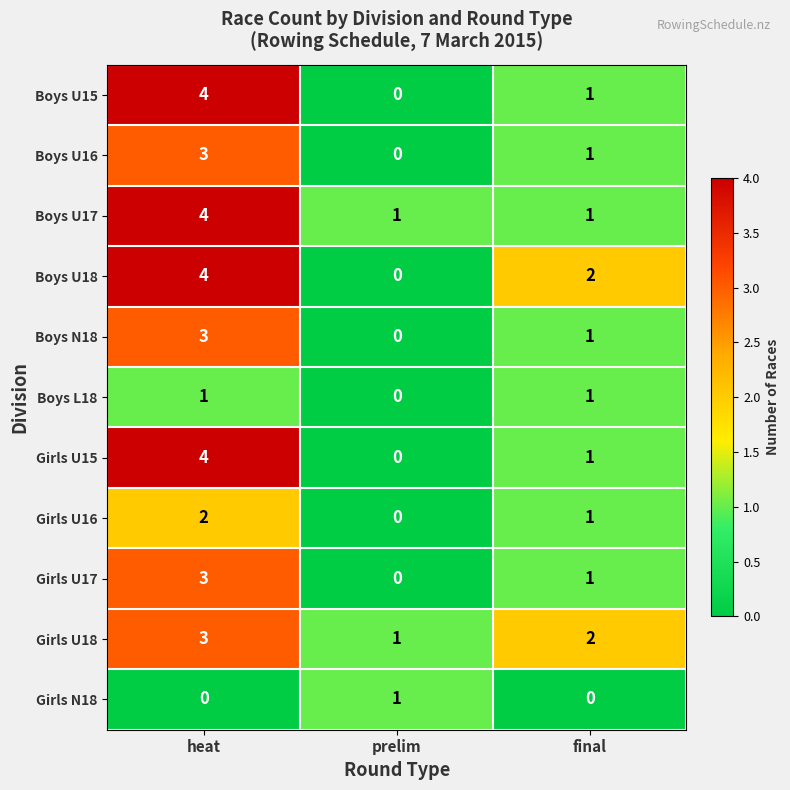

List the labels in order of Girls U18 value, largest first.

heat, final, prelim